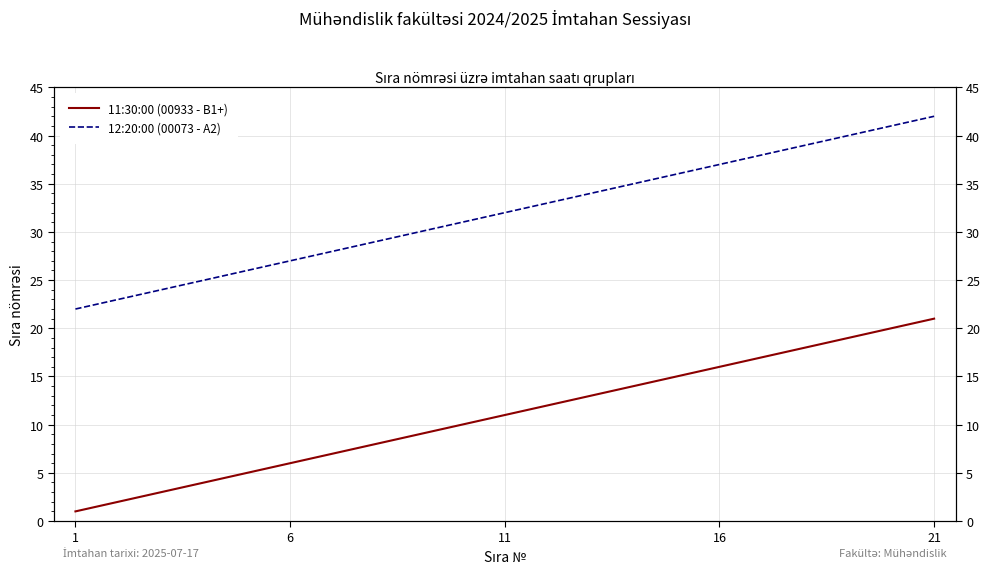

Between 21 and 8, which series saw the biggest shift?

11:30:00 (00933 - B1+)